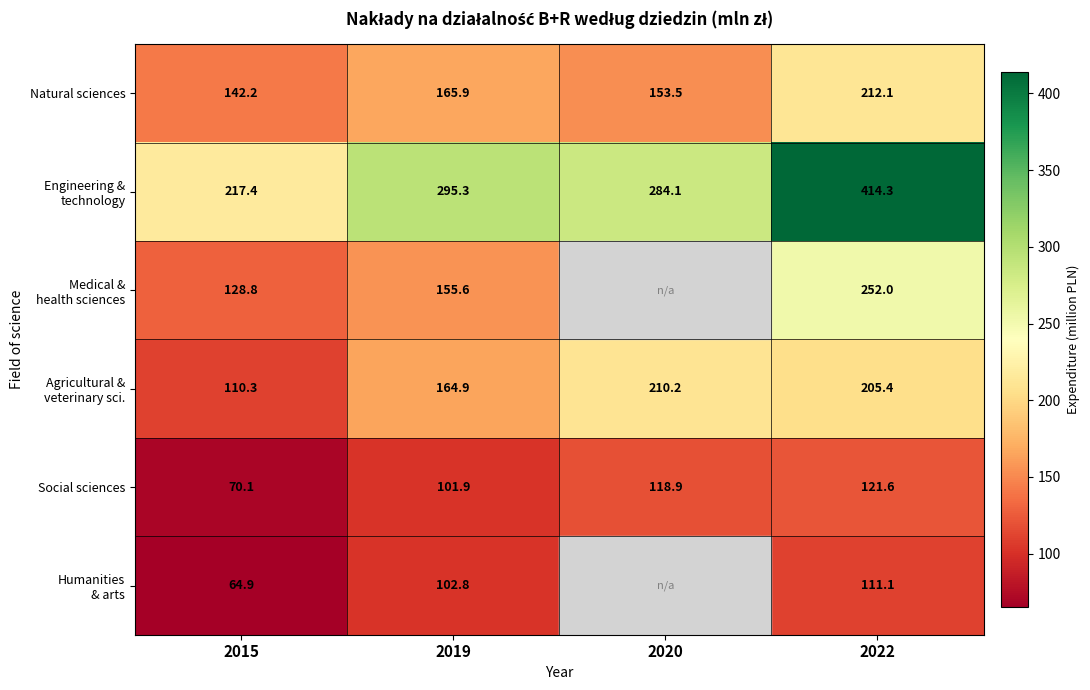

What is the difference between the Social sciences values at 2022 and 2015?

51.5